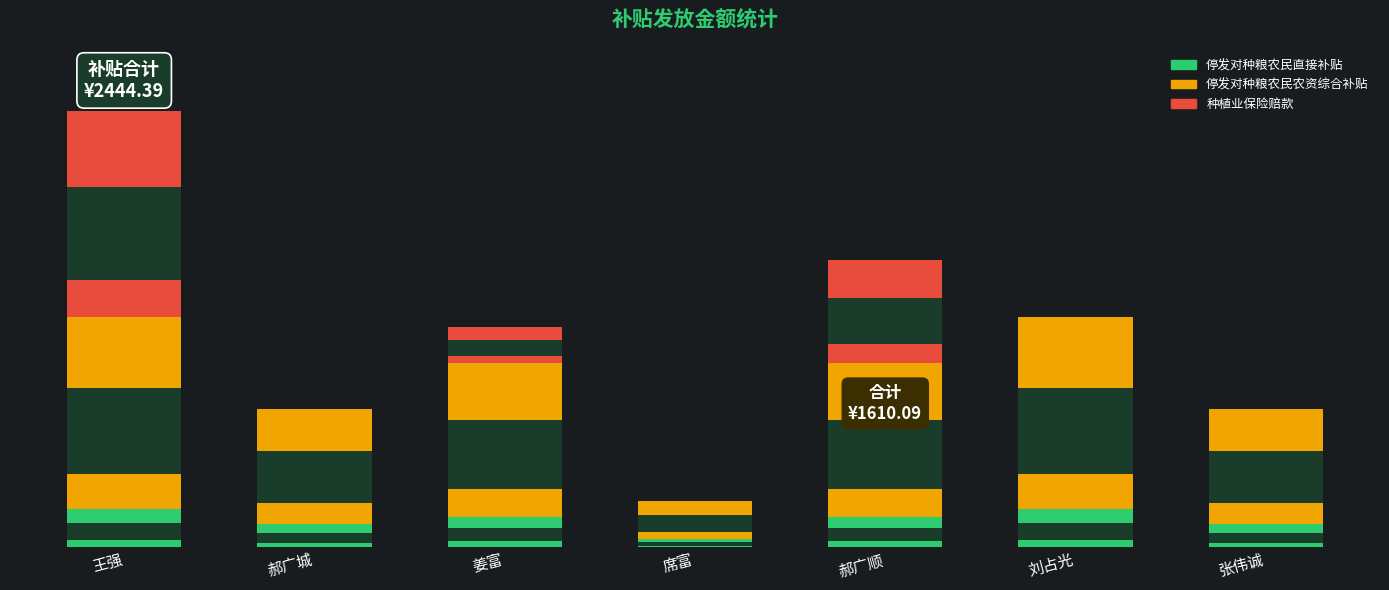

List the labels in order of 种植业保险赔款 value, largest first.

王强, 郝广顺, 姜富, 郝广城, 席富, 刘占光, 张伟诚